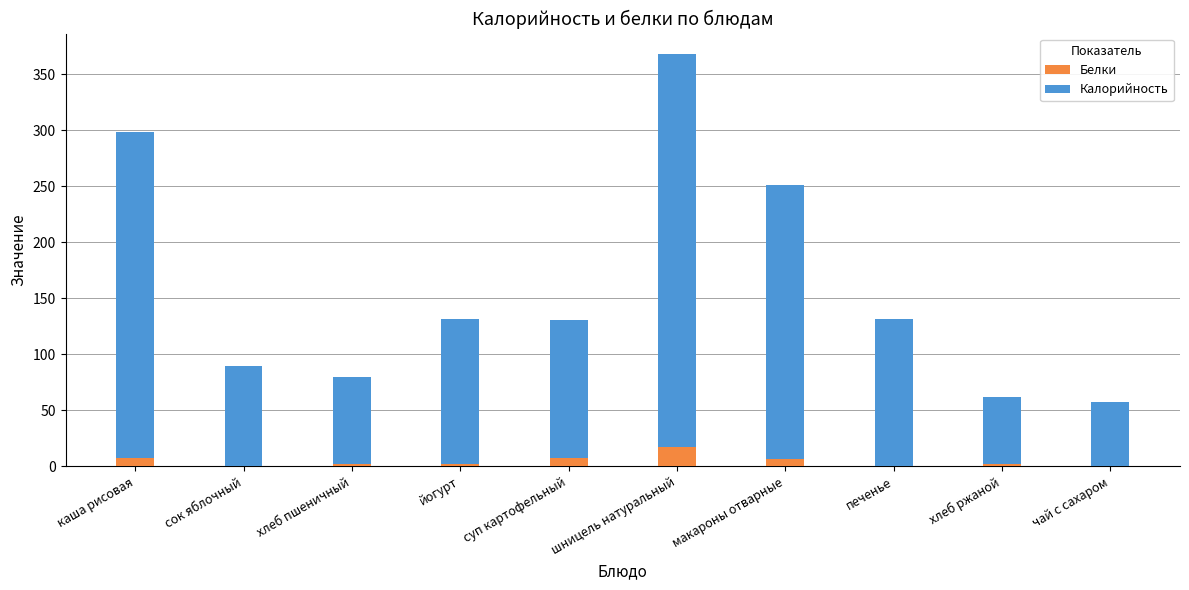

What is the sum of all Белки values?

45.0